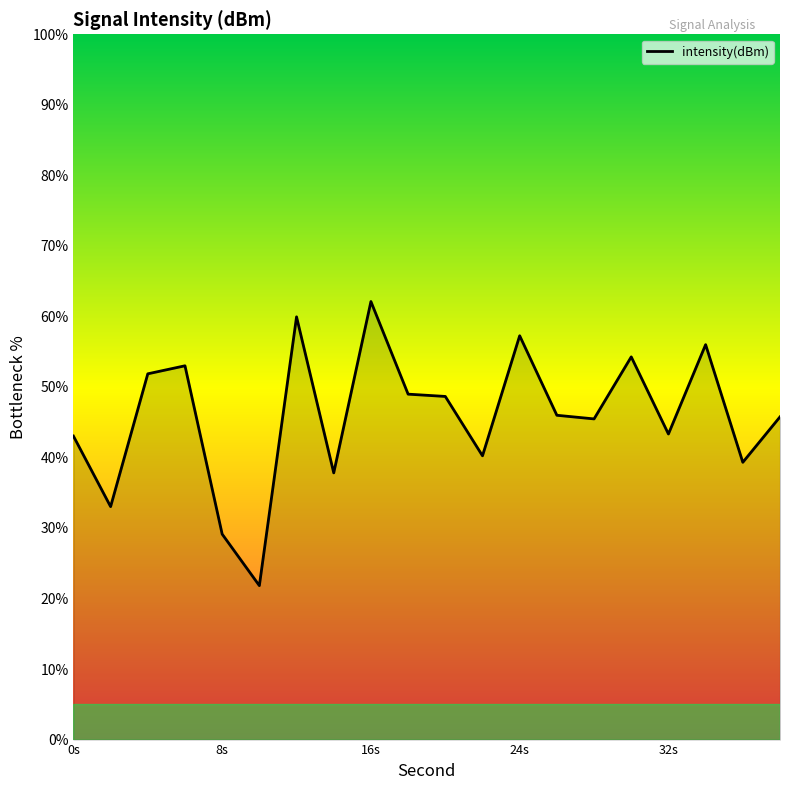

What is the greatest value displayed?

62.1